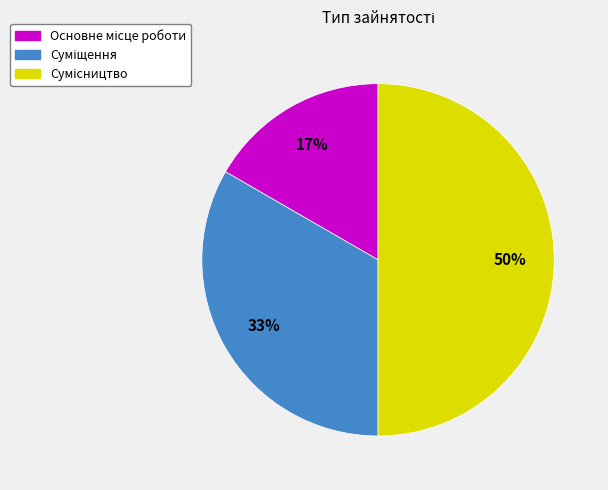

To the nearest percent, what is the difference between the largest and smallest slice percentages?

33%